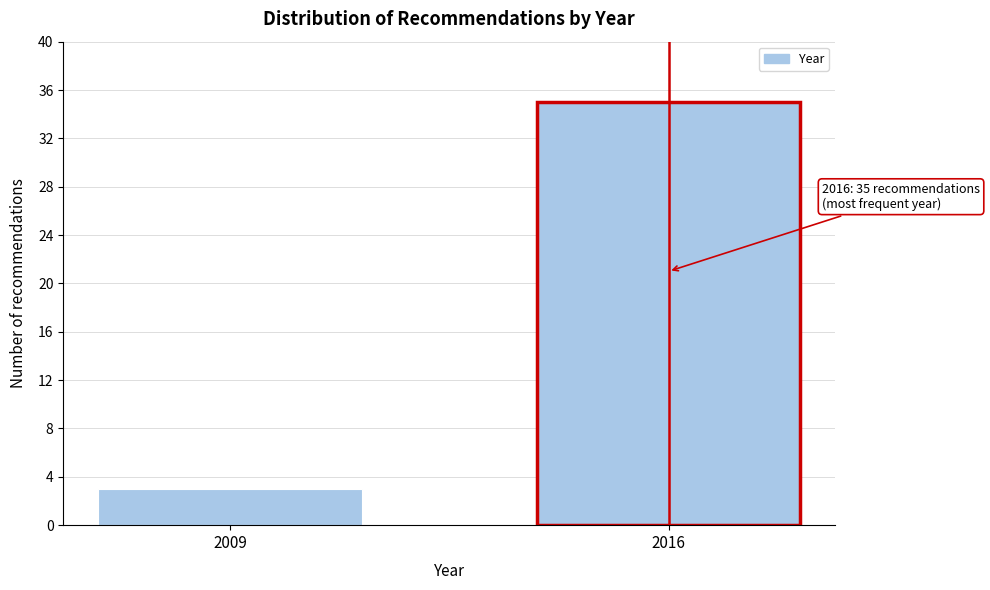

Reading left to right, extract all data points from this chart.

2009=3	2016=35